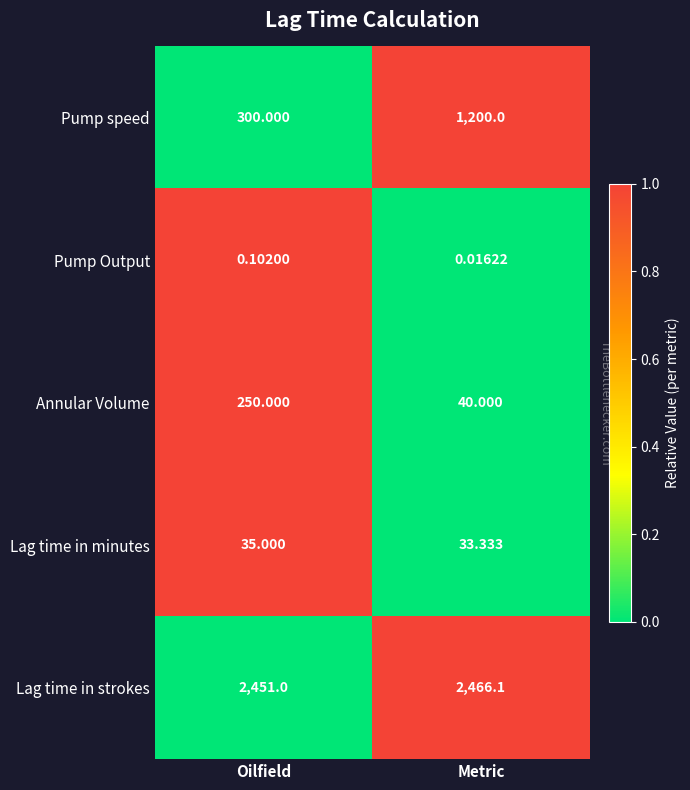

Which series has the largest total across all categories?

Lag time in strokes